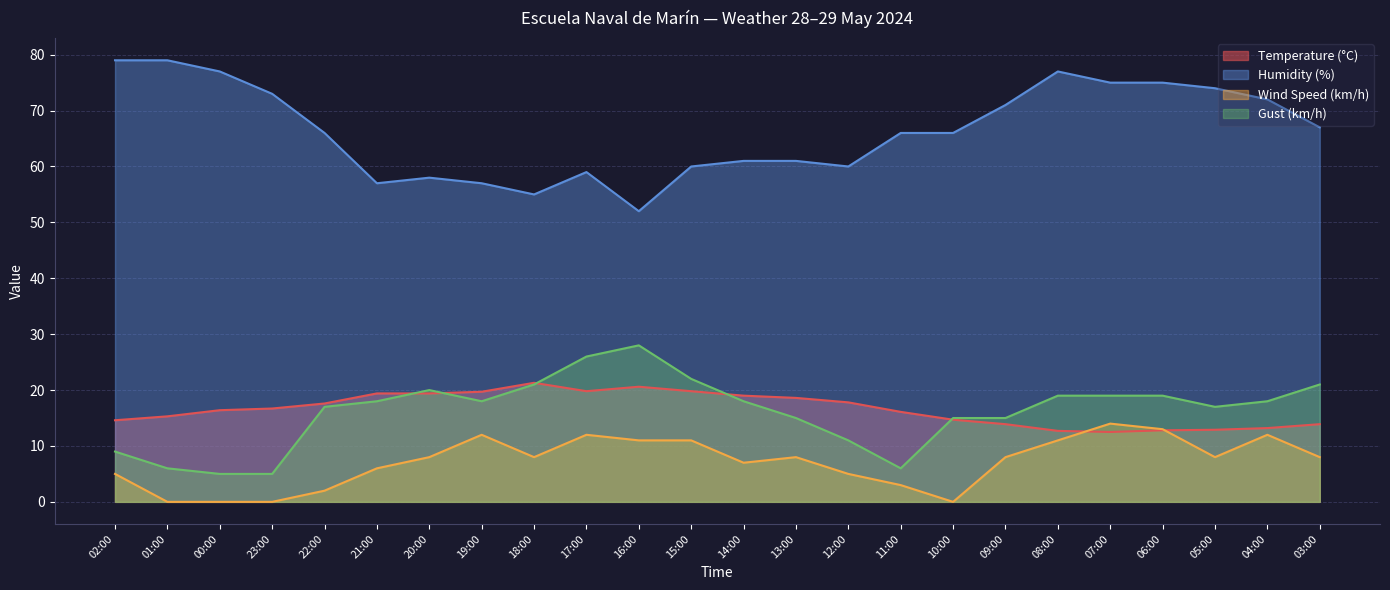

Does the chart display data point markers on the line(s)?

No